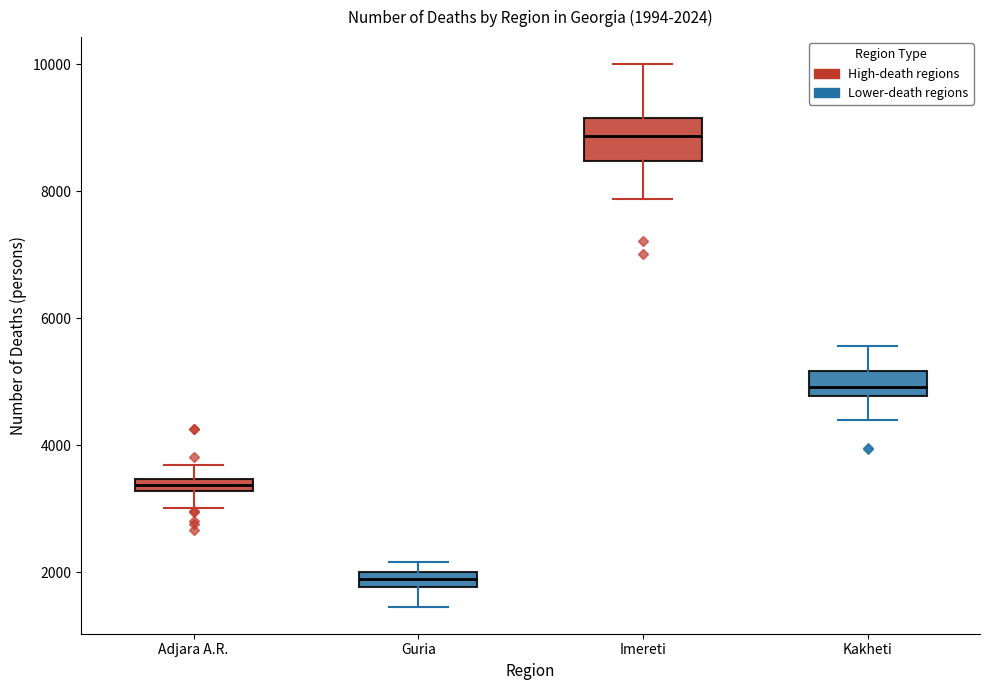

Which box has the highest median line?

Imereti